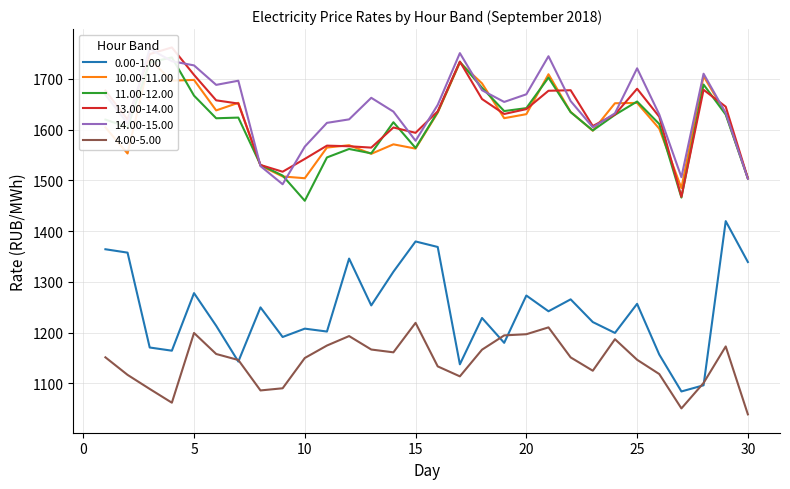

Rank the categories by 10.00-11.00 value from highest to lowest.

3, 17, 21, 28, 5, 4, 18, 7, 25, 24, 6, 22, 16, 29, 20, 19, 1, 26, 23, 14, 12, 11, 15, 2, 13, 8, 9, 30, 10, 27